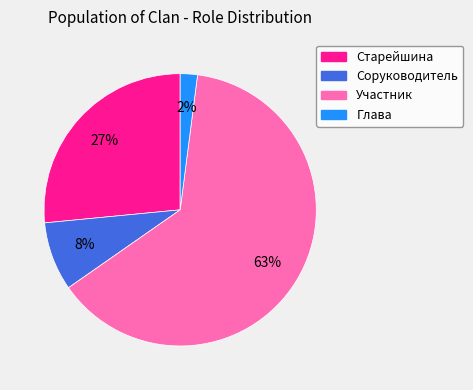

To the nearest percent, what is the difference between the largest and smallest slice percentages?

61%